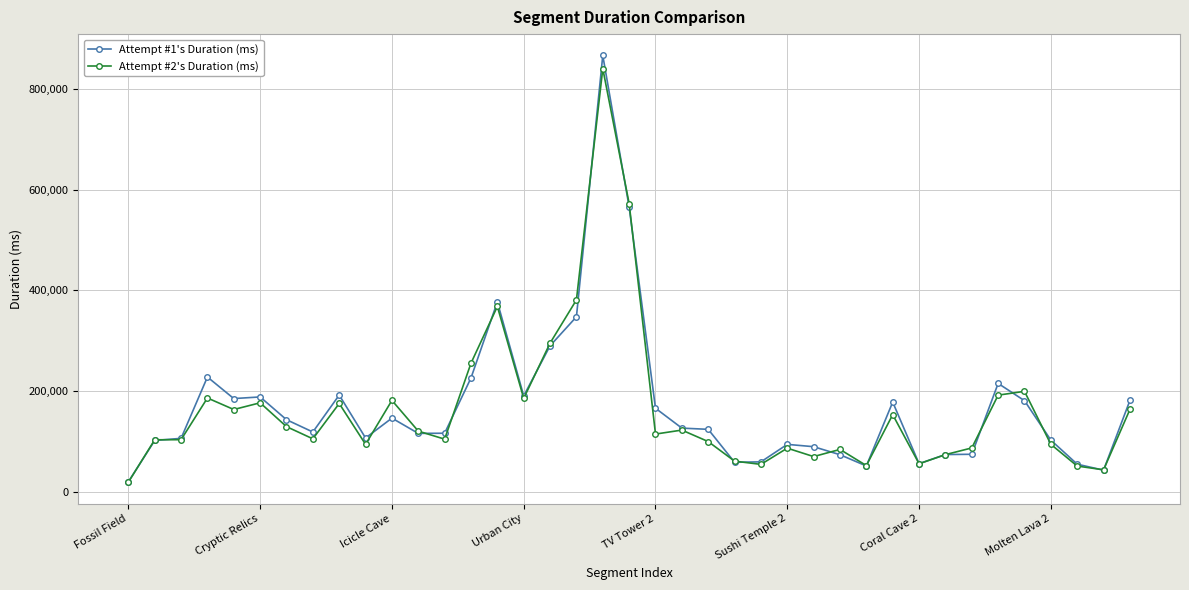

How many categories are shown in the chart?

39